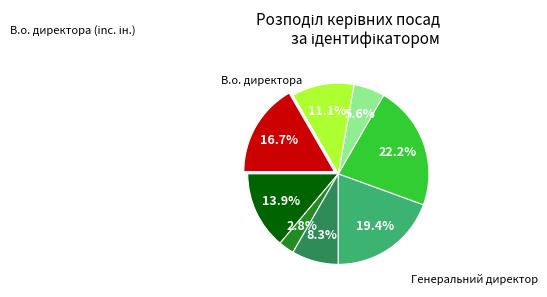

Is there a majority slice in this chart?

No